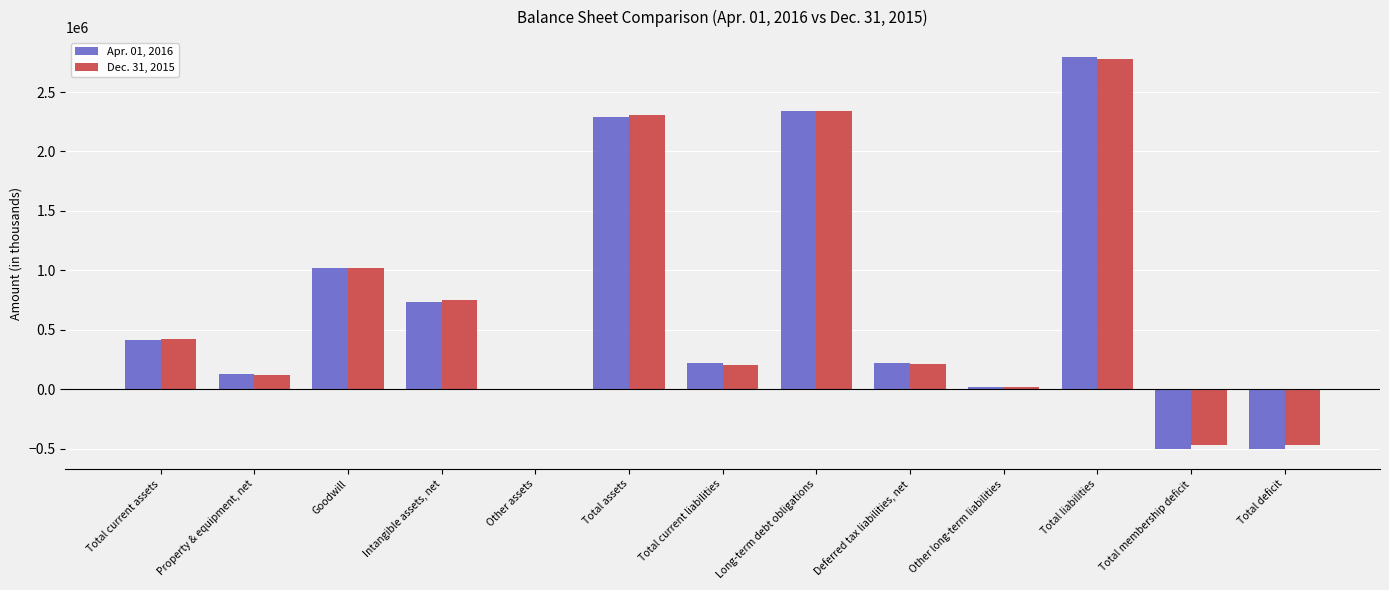

At which category is the sum across all series the highest?

Total liabilities